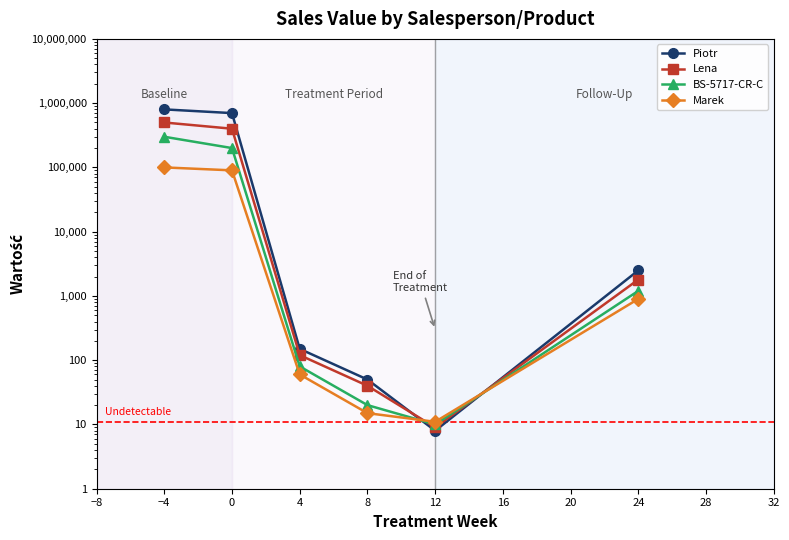

At 4, list the series in order from smallest to largest.

Marek, BS-5717-CR-C, Lena, Piotr